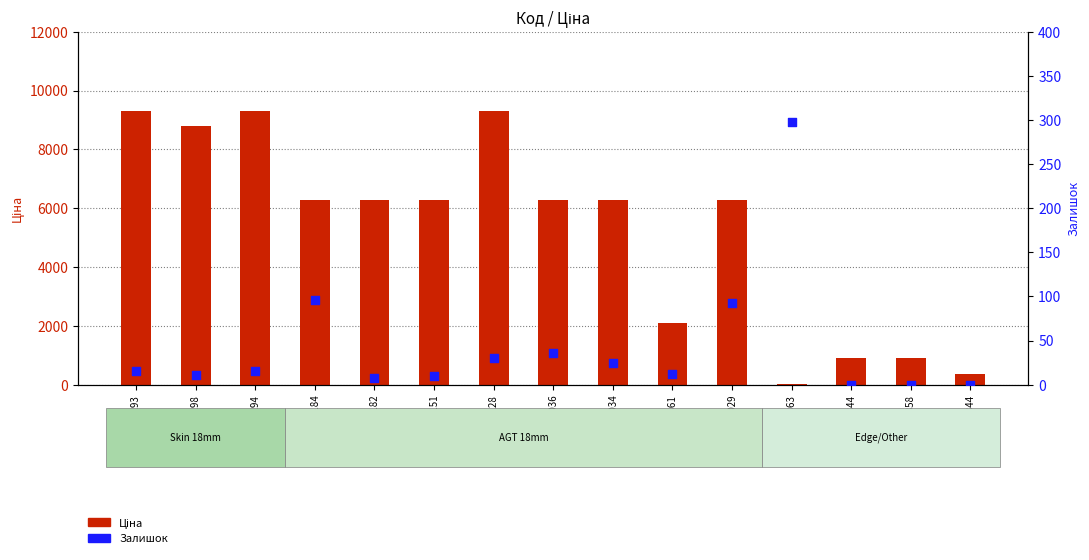

Which series reaches the maximum Y coordinate?

Ціна